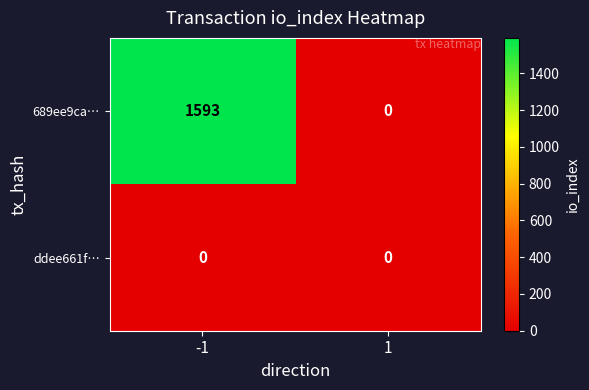

Reading left to right, what are all the values shown in this chart?

689ee9ca…: 1593	0
ddee661f…: 0	0